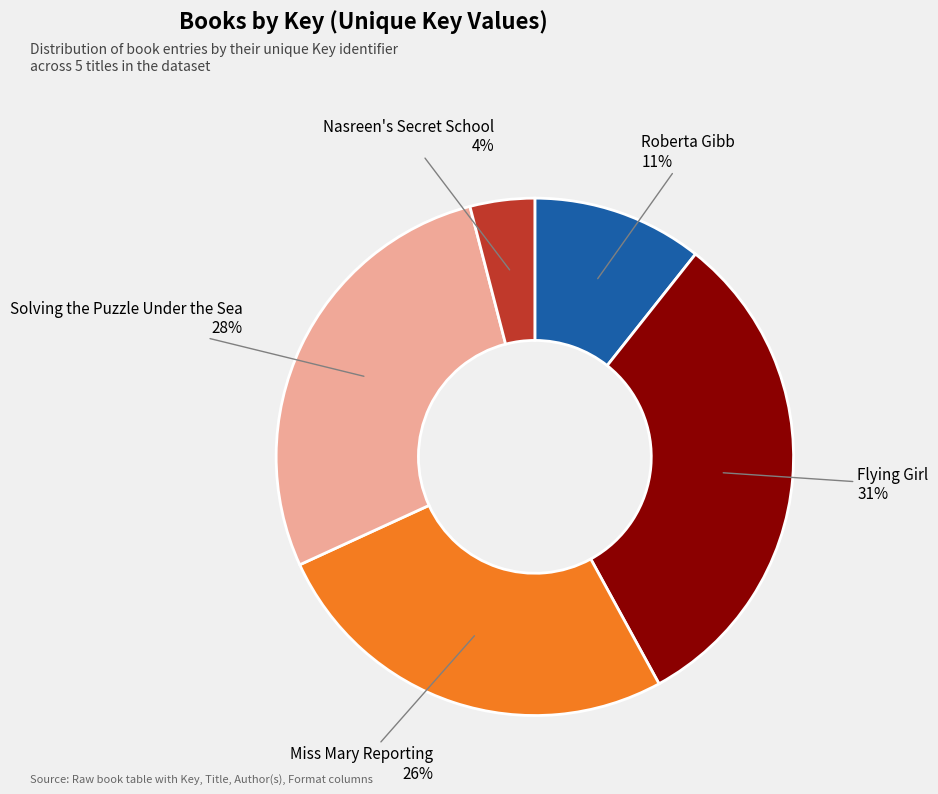

Is there a majority slice in this chart?

No